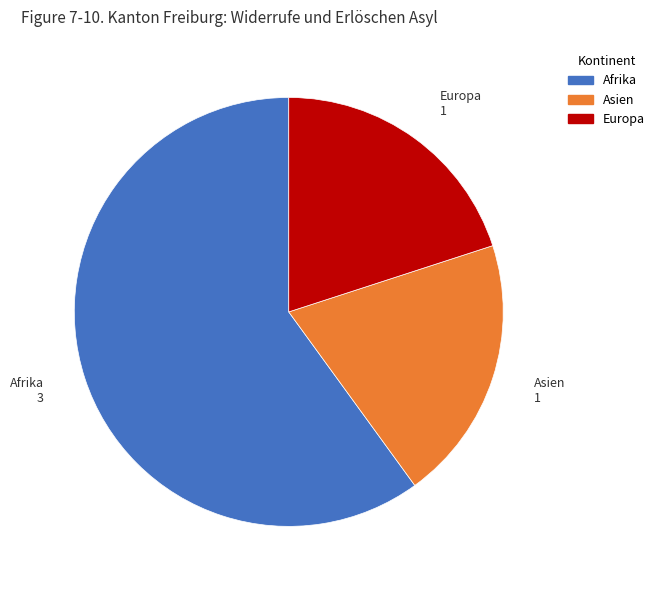

Does Afrika represent more than half of the total?

Yes